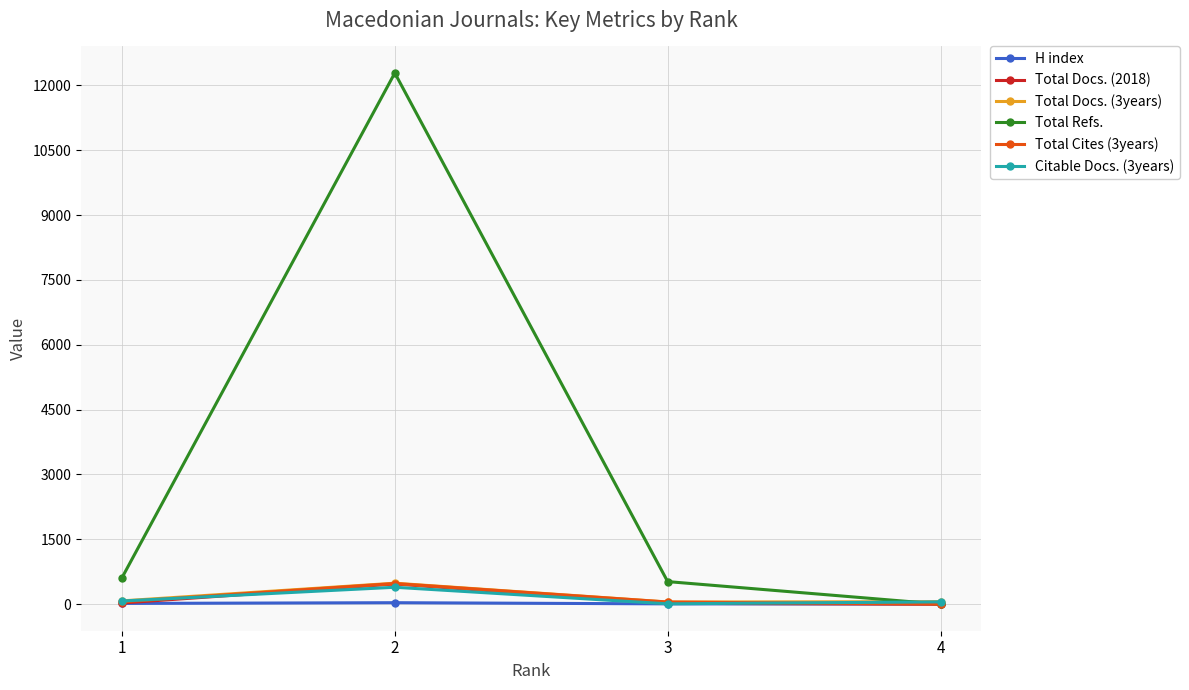

Which series has the largest range (max minus min)?

Total Refs.